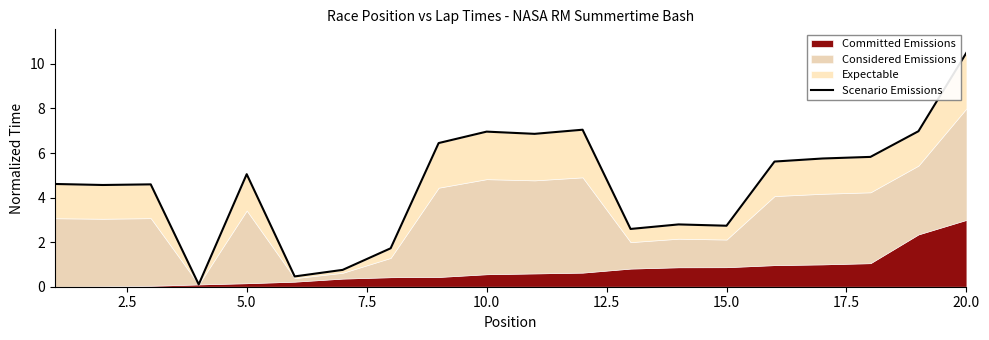

What is the approximate value at 15.0?

2.7